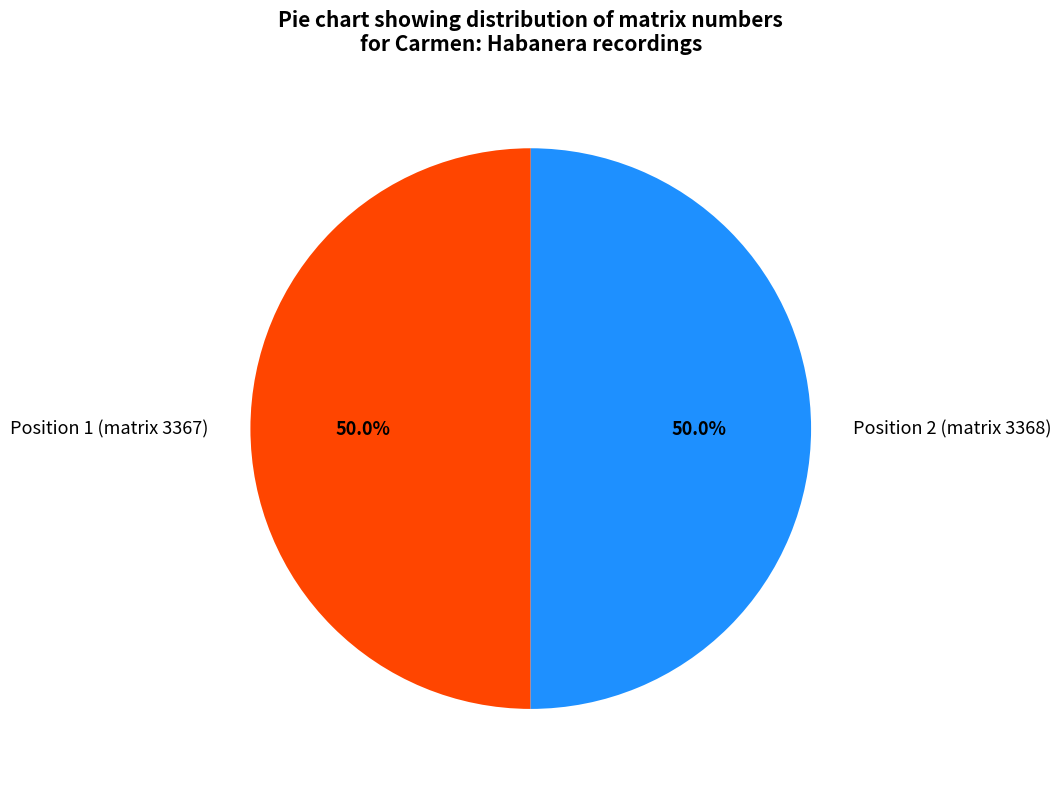

To the nearest percent, what portion does Position 2 (matrix 3368) represent?

50%